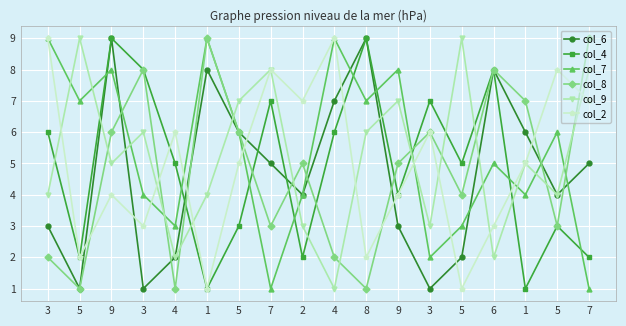

Rank the series by their maximum value, from highest to lowest.

col_6, col_4, col_7, col_8, col_9, col_2